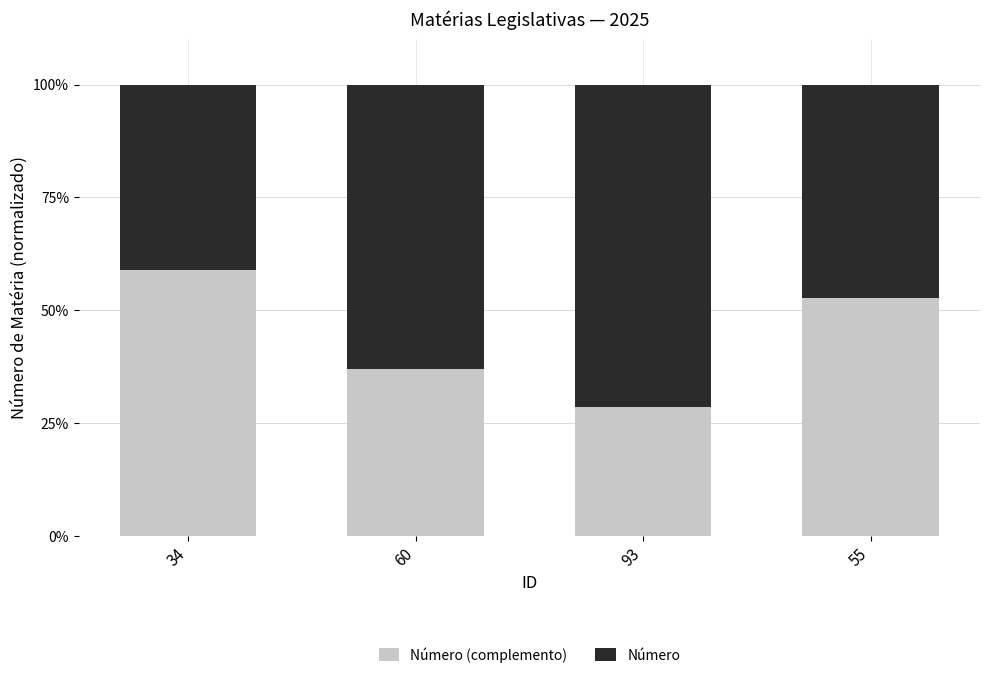

What is the total value across all series at 34?

100.0